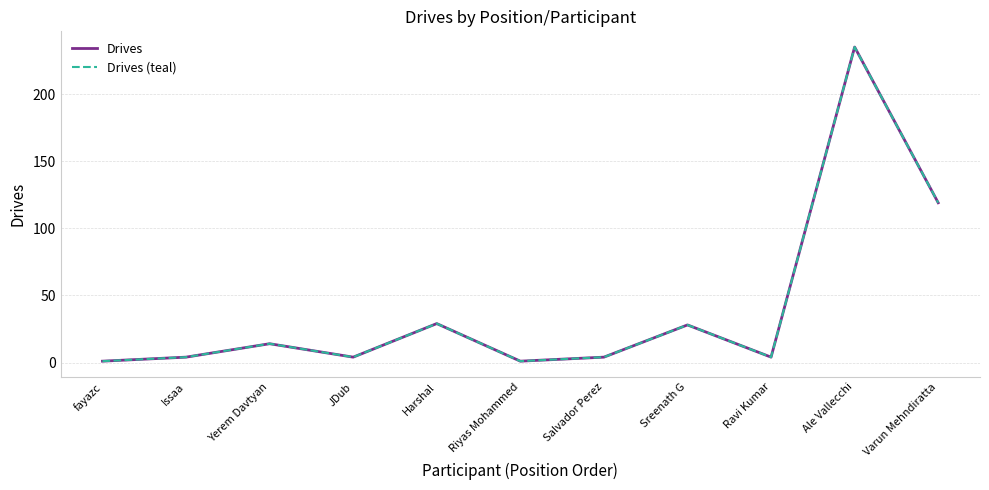

True or false: Drives and Drives (teal) cross at least once.

False